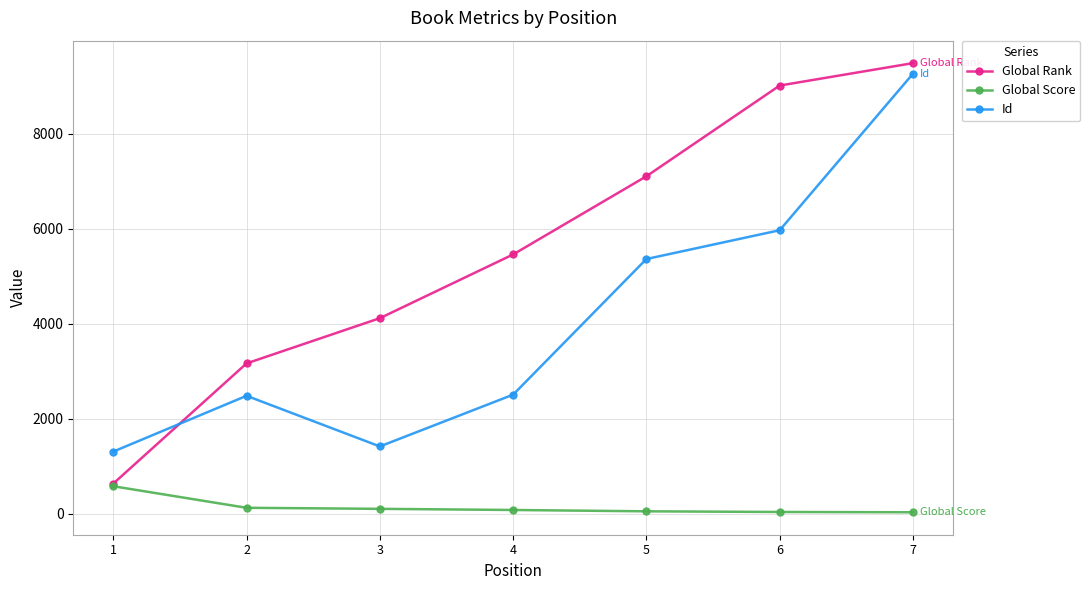

What is the highest value of the Global Rank series?

9482